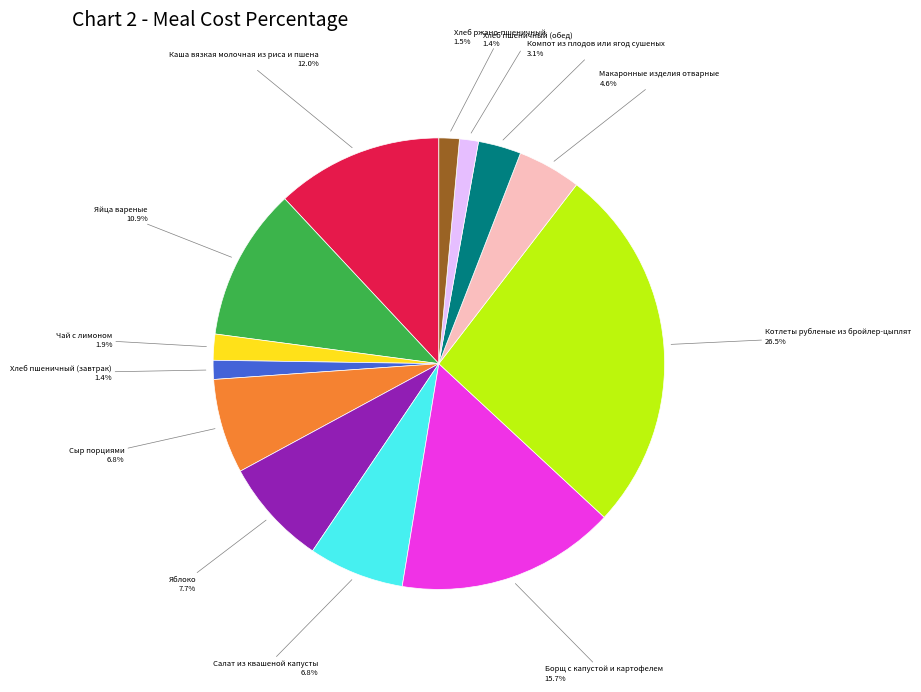

To the nearest percent, what is the average slice percentage?

8%